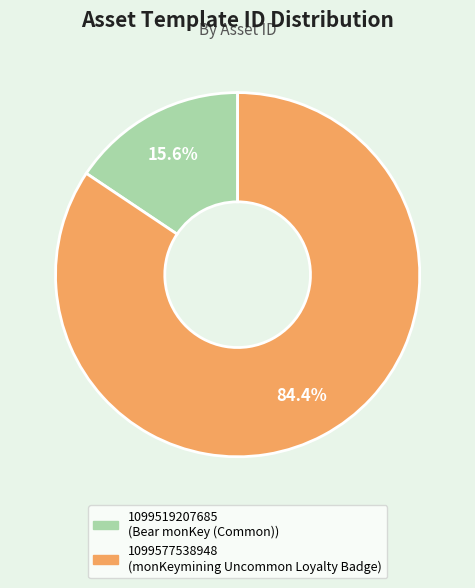

What percentage is the 1099577538948 slice, to the nearest percent?

84%